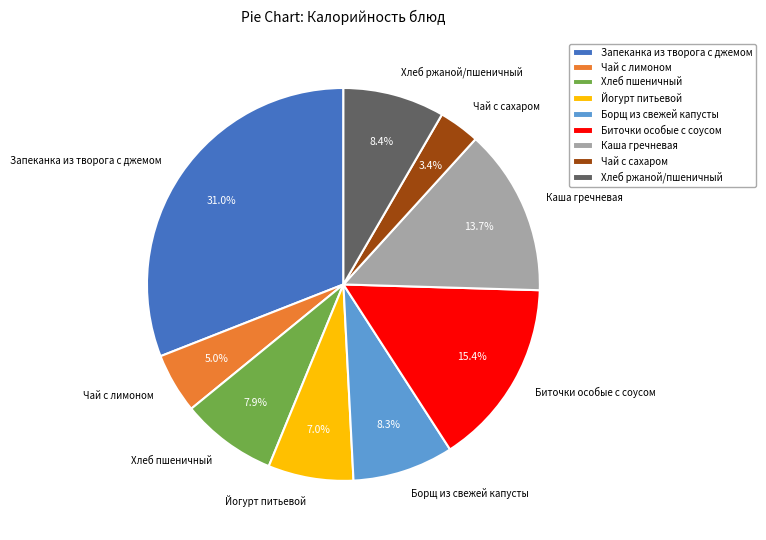

What is the largest slice in the pie chart?

Запеканка из творога с джемом